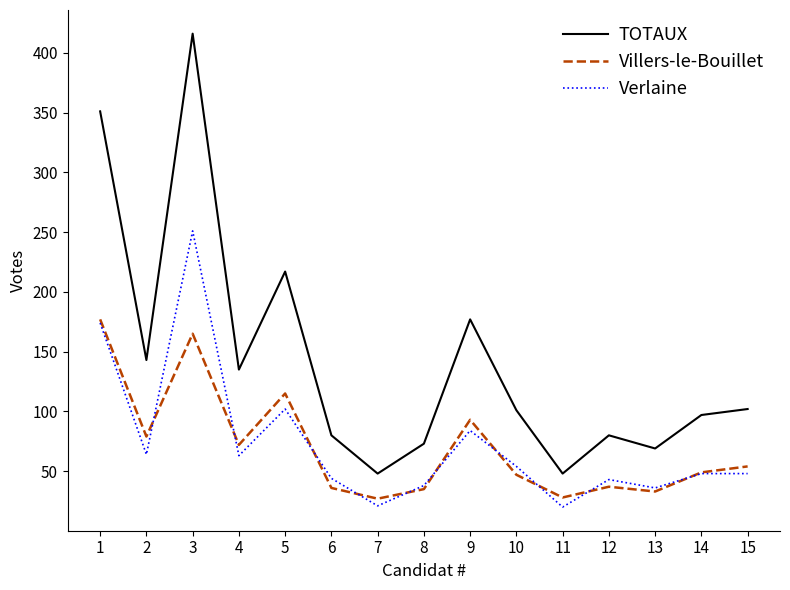

What is the difference between the Villers-le-Bouillet values at 3 and 6?

129